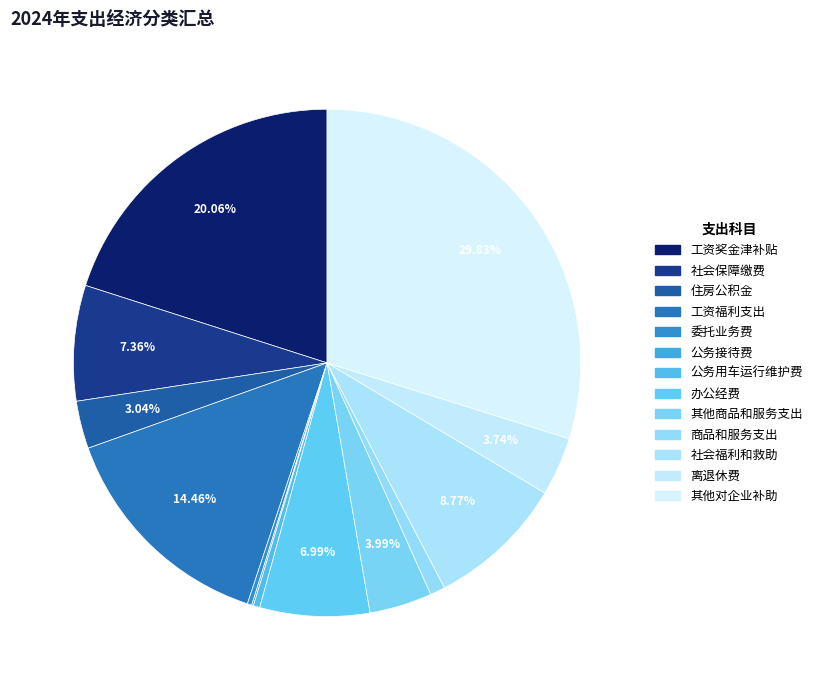

What percentage is the 办公经费 slice, to the nearest percent?

7%